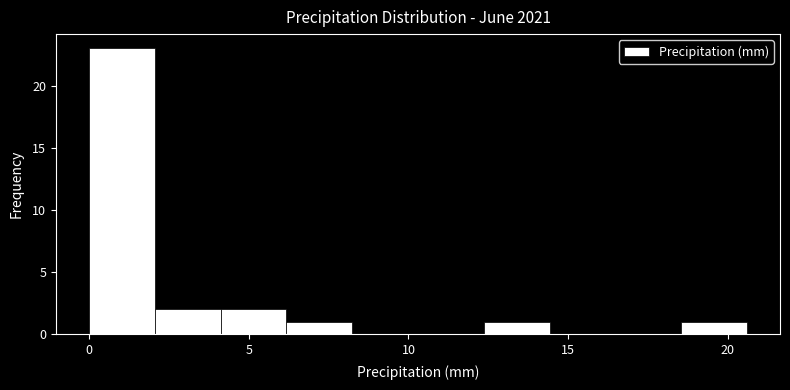

Over which range of the x-axis is the bar tallest?

0.0 to 2.0